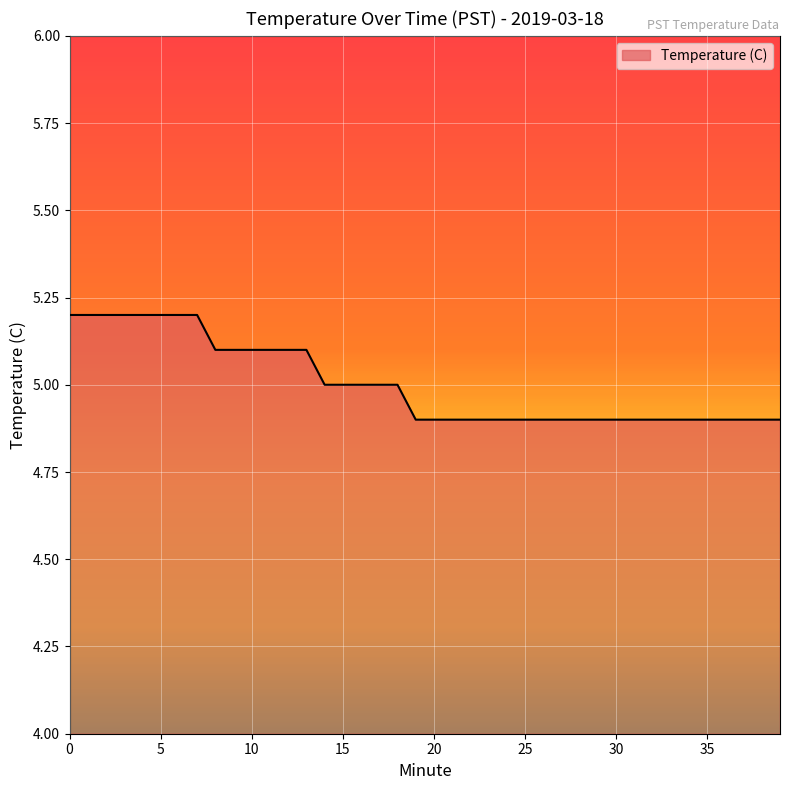

What is the difference between the maximum and second lowest values?

0.3